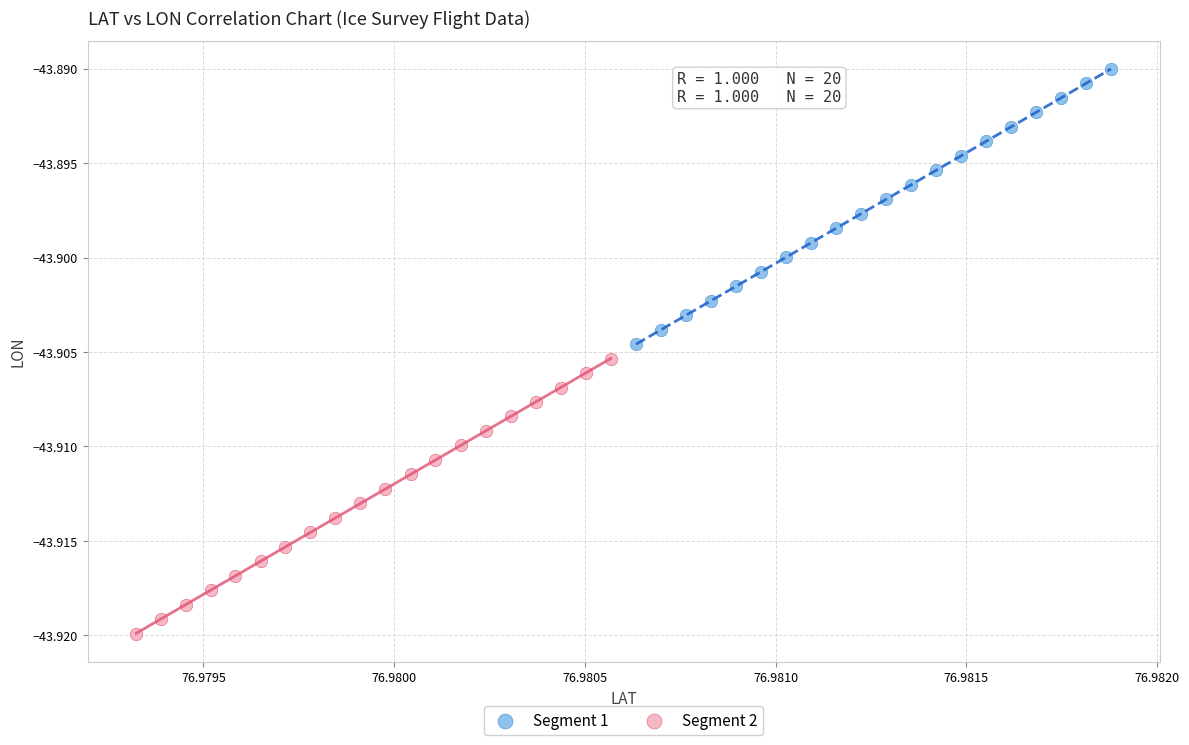

Which series contains the highest Y value?

Segment 1